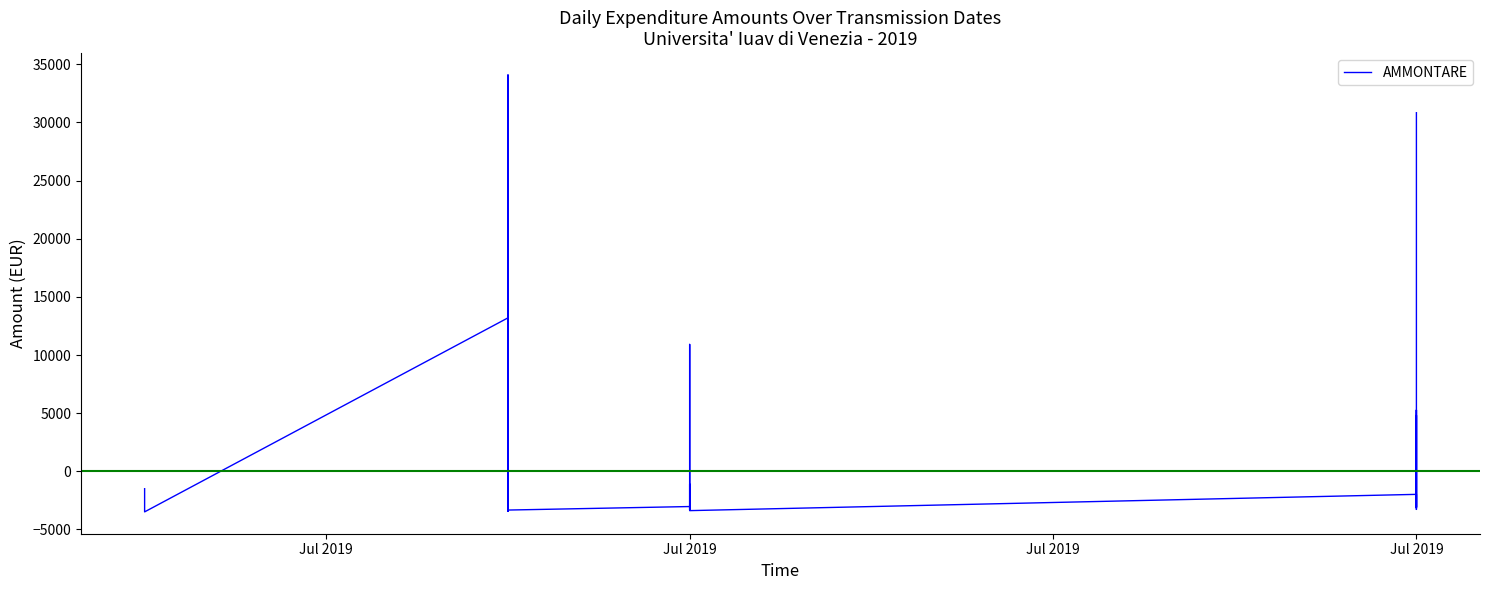

What is the value of the 17th point from the left?

-3214.1